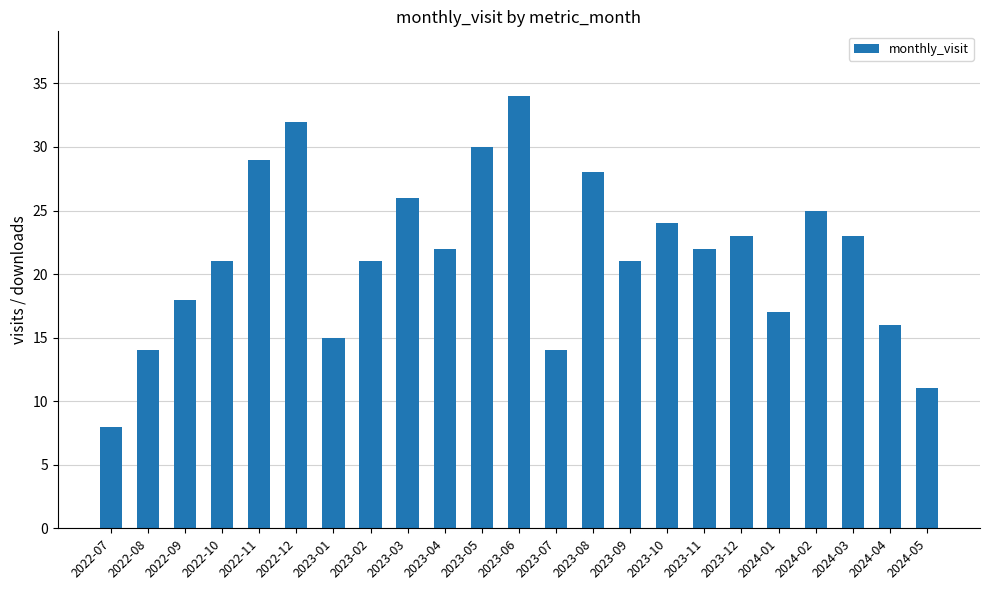

Which label corresponds to the largest value in the chart?

2023-06